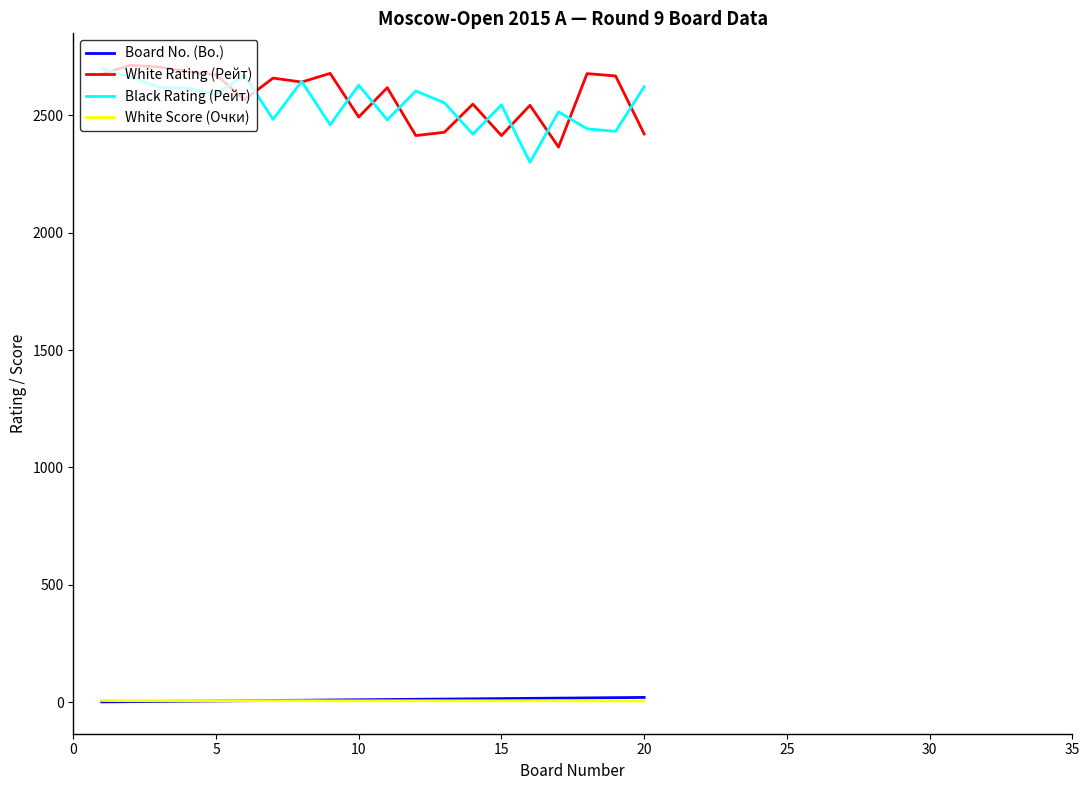

Which series has the largest total across all categories?

White Rating (Рейт)